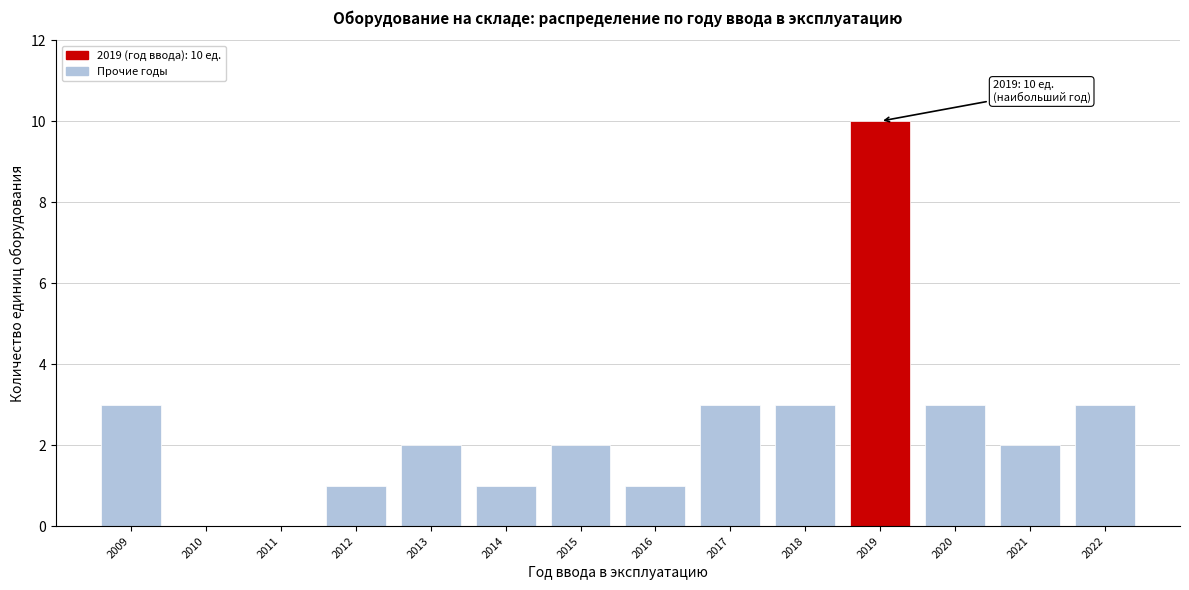

Reading right to left, extract all data points from this chart.

2022=3	2021=2	2020=3	2019=10	2018=3	2017=3	2016=1	2015=2	2014=1	2013=2	2012=1	2011=0	2010=0	2009=3